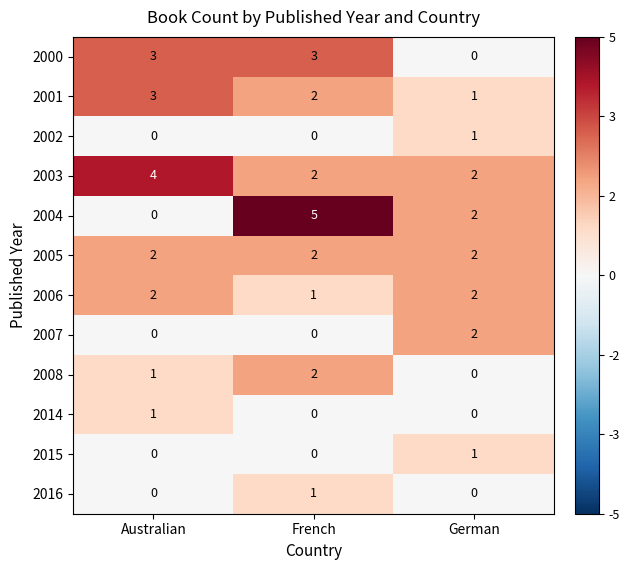

Which series has the largest range (max minus min)?

2004